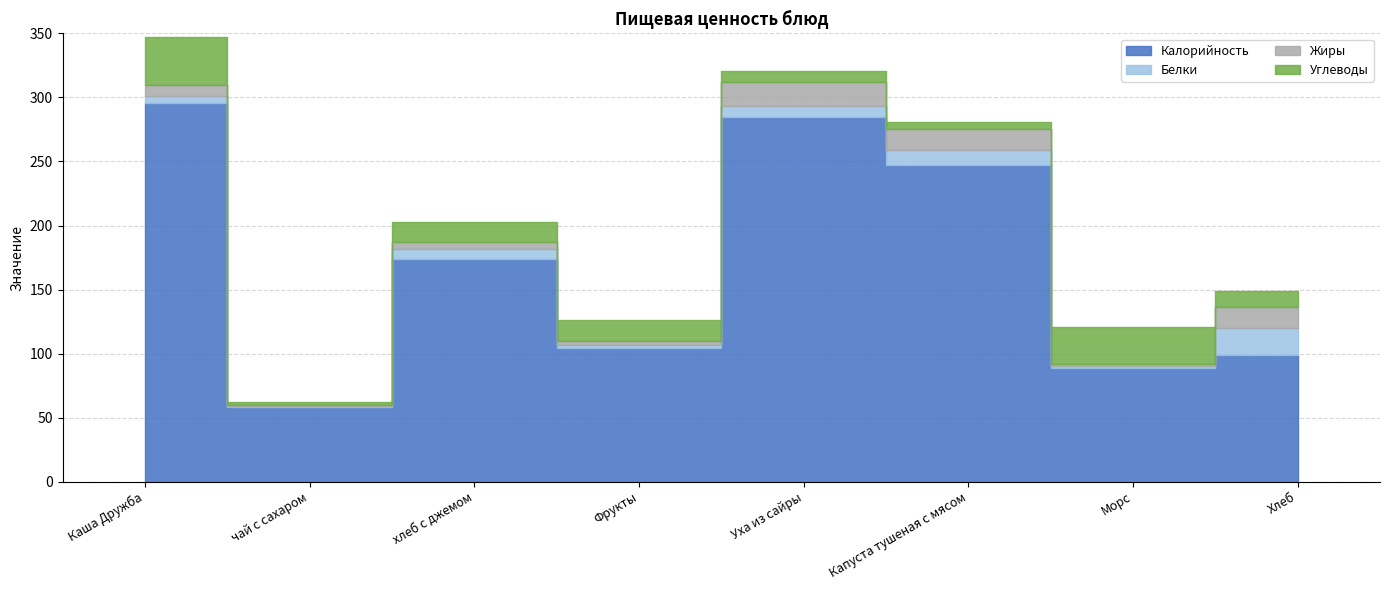

Between which two adjacent categories do Белки and Углеводы first intersect?

Уха из сайры and Капуста тушеная с мясом